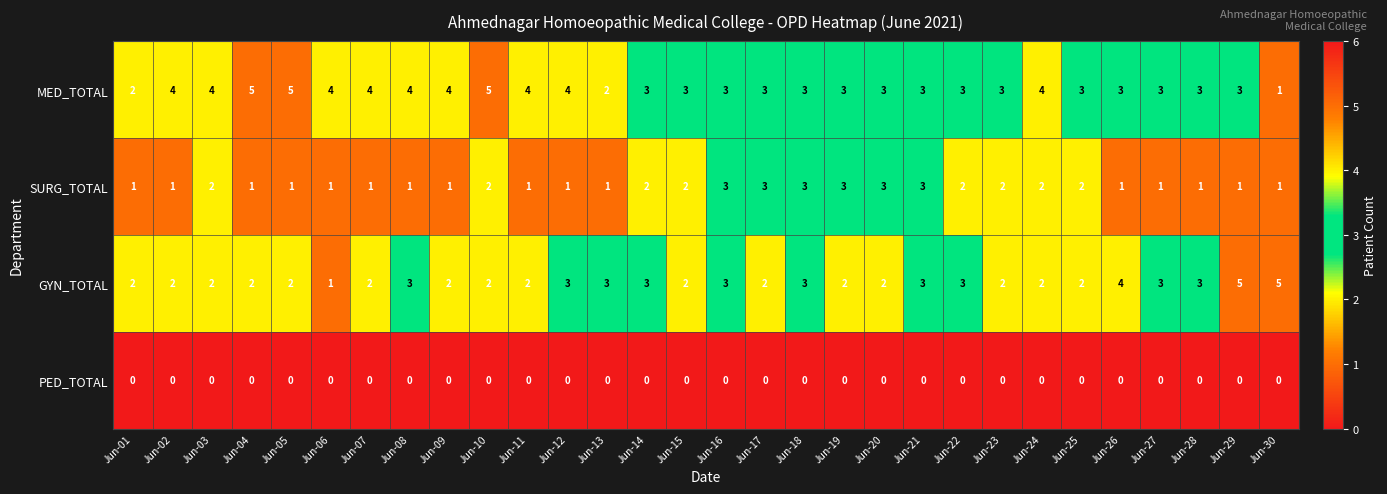

What is the difference between the highest and lowest values at Jun-07?

4